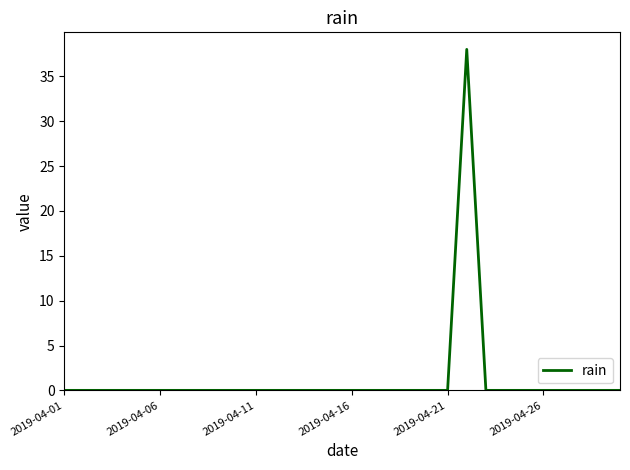

Reading right to left, list all the values displayed in this chart.

0	0	0	0	0	0	0	0	38	0	0	0	0	0	0	0	0	0	0	0	0	0	0	0	0	0	0	0	0	0